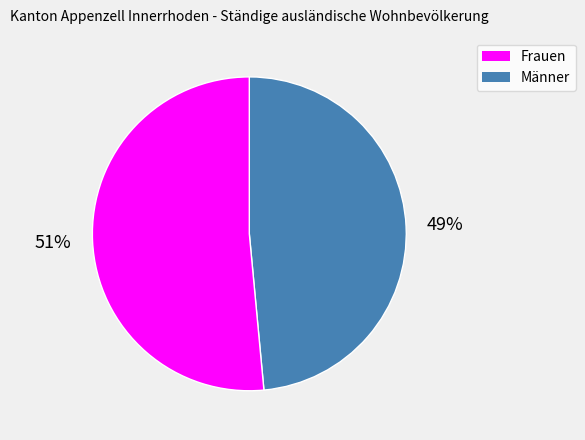

To the nearest percent, what is the average slice percentage?

50%